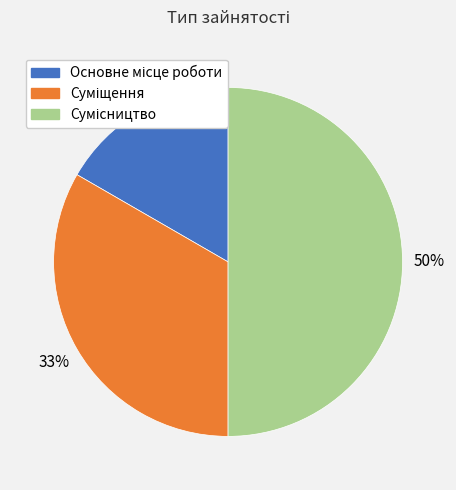

To the nearest percent, what is the difference between the largest and smallest slice percentages?

33%